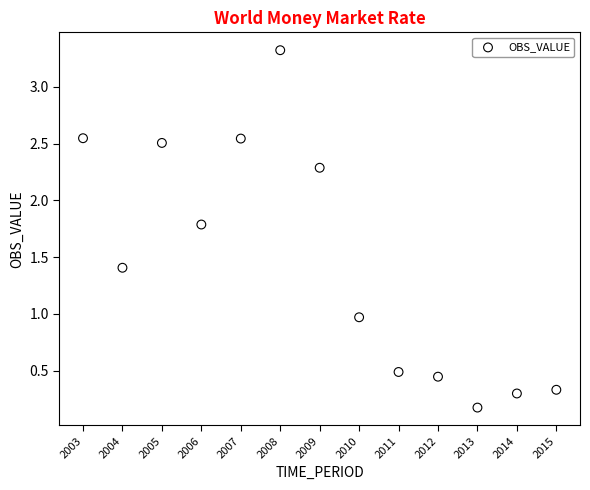

What is the range of X values (max minus min)?

12.0